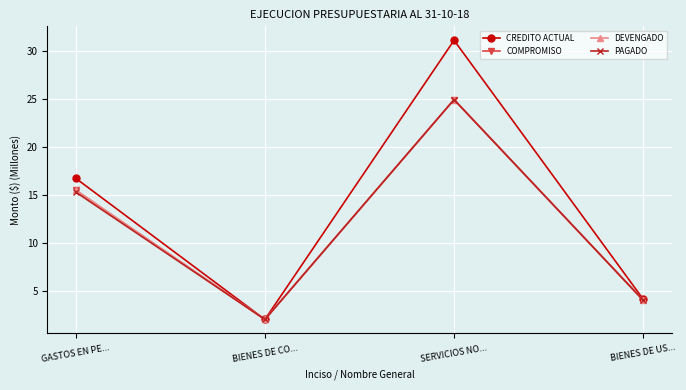

Reading left to right, list all the values displayed in this chart.

CREDITO ACTUAL: GASTOS EN PE...=16.7	BIENES DE CO...=2.0	SERVICIOS NO...=31.2	BIENES DE US...=4.1
COMPROMISO: GASTOS EN PE...=15.5	BIENES DE CO...=2.0	SERVICIOS NO...=25.0	BIENES DE US...=4.0
DEVENGADO: GASTOS EN PE...=15.5	BIENES DE CO...=2.0	SERVICIOS NO...=25.0	BIENES DE US...=4.0
PAGADO: GASTOS EN PE...=15.3	BIENES DE CO...=2.0	SERVICIOS NO...=25.0	BIENES DE US...=4.0